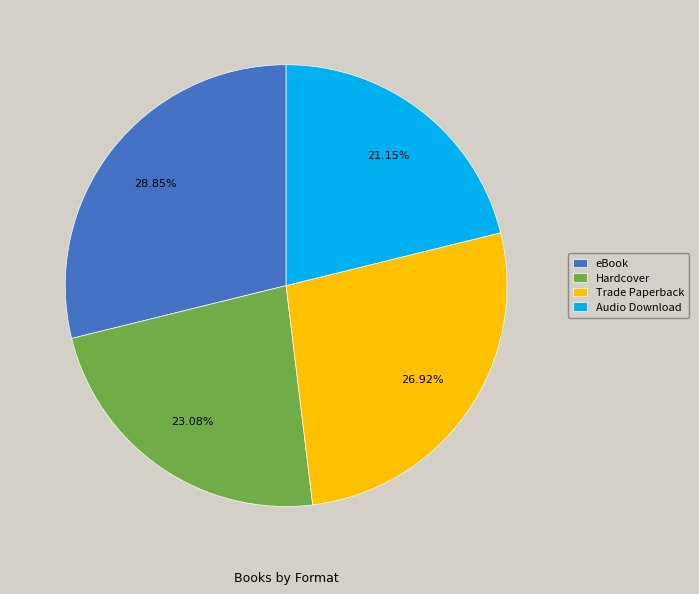

How many segments does this pie chart have?

4